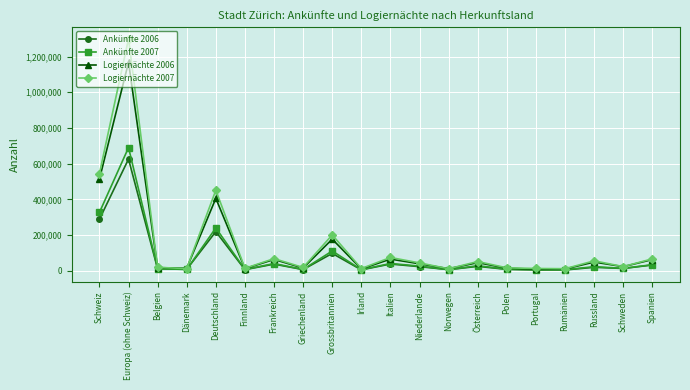

What is the label of the 13th point from the left?

Norwegen